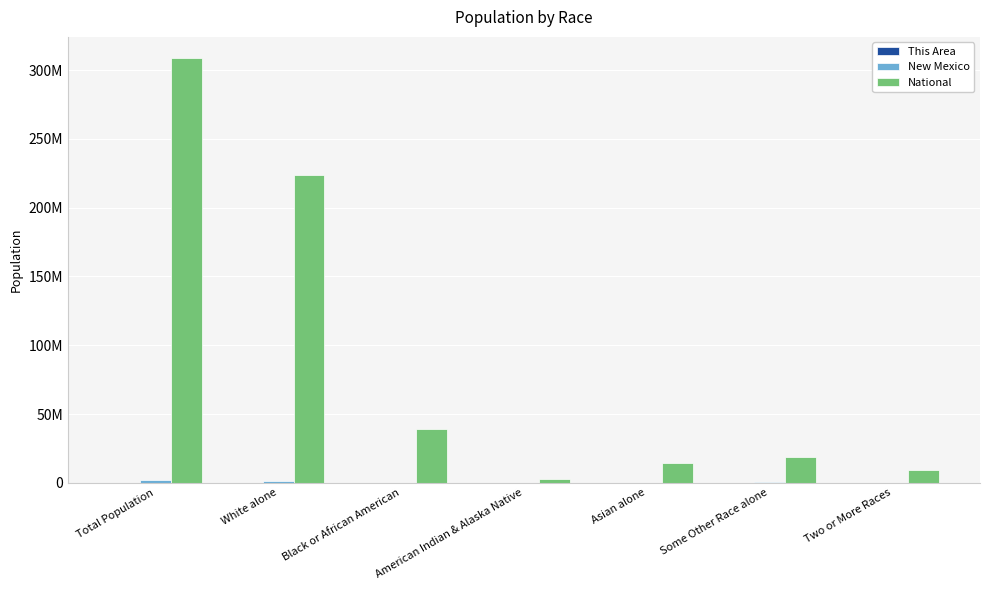

At how many categories does at least one series exceed 107371187?

2